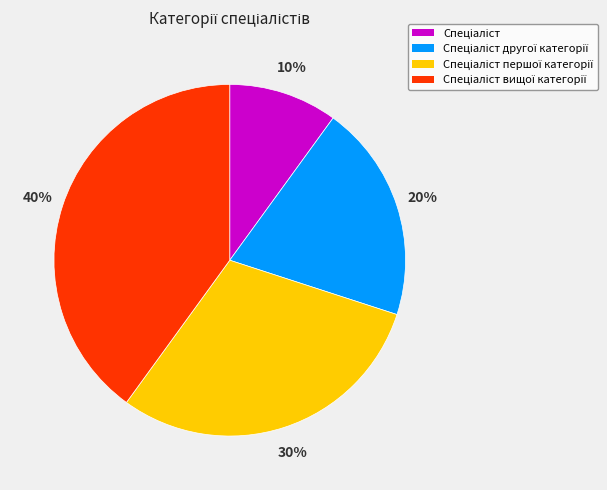

To the nearest percent, what is the difference between the largest and smallest slice percentages?

30%